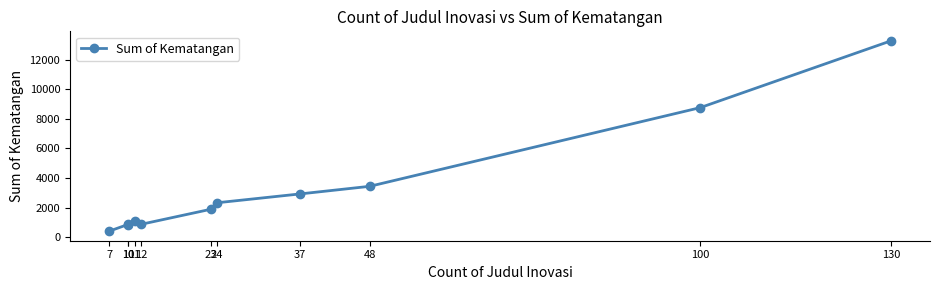

What is the difference between the second highest and second lowest values?

7944